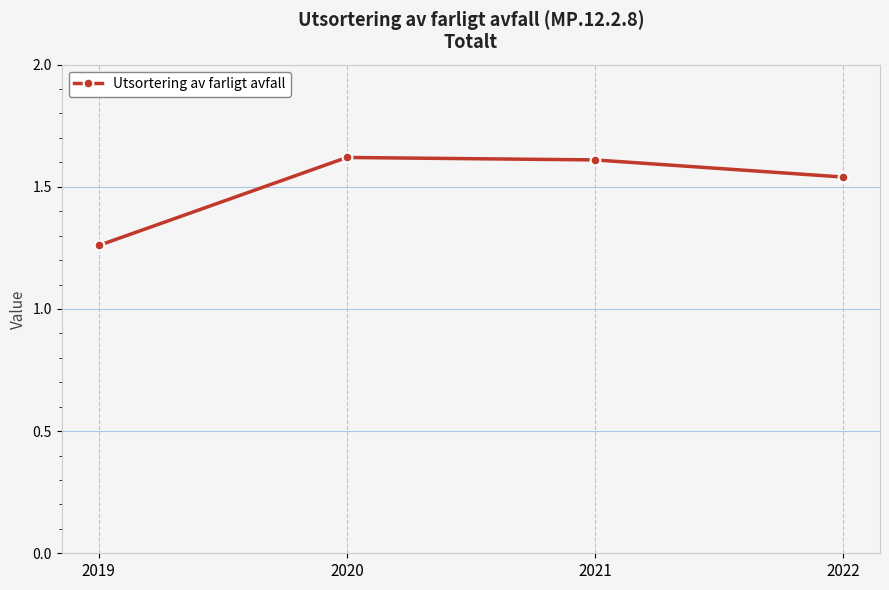

At which category does the chart reach its minimum across all series?

2019